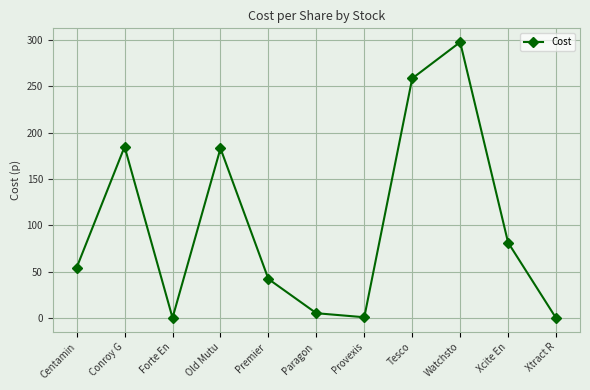

What is the smallest value displayed?

0.2